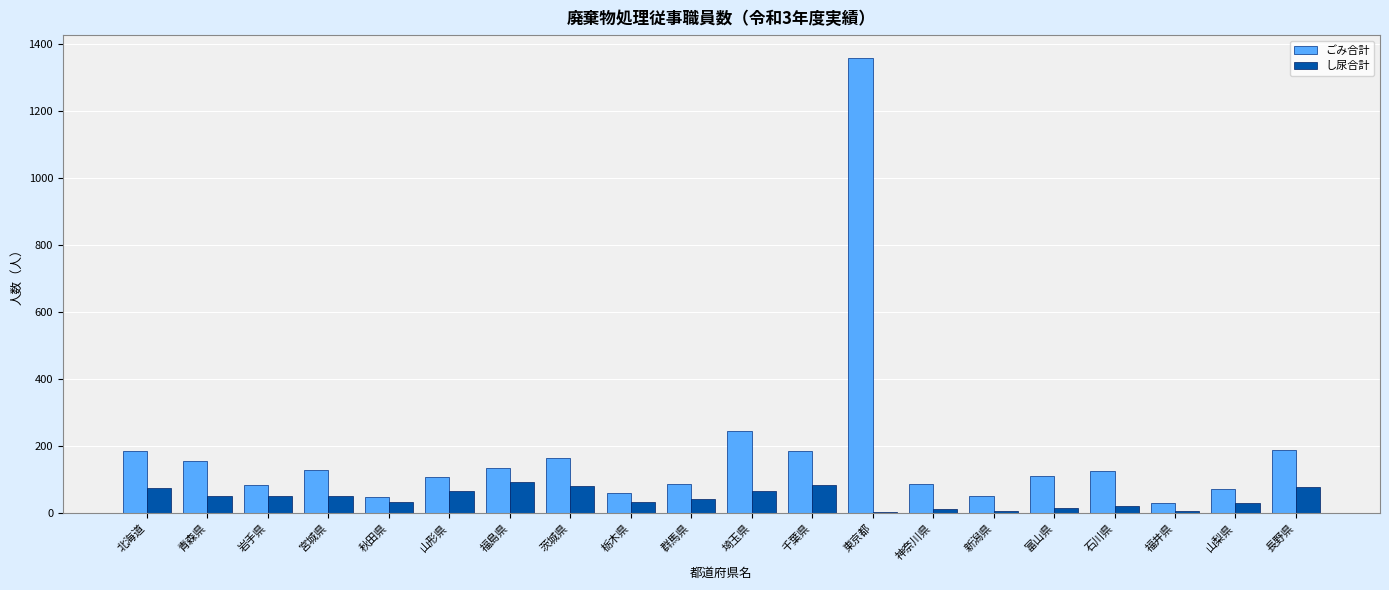

What are all the series names shown in the legend?

ごみ合計, し尿合計